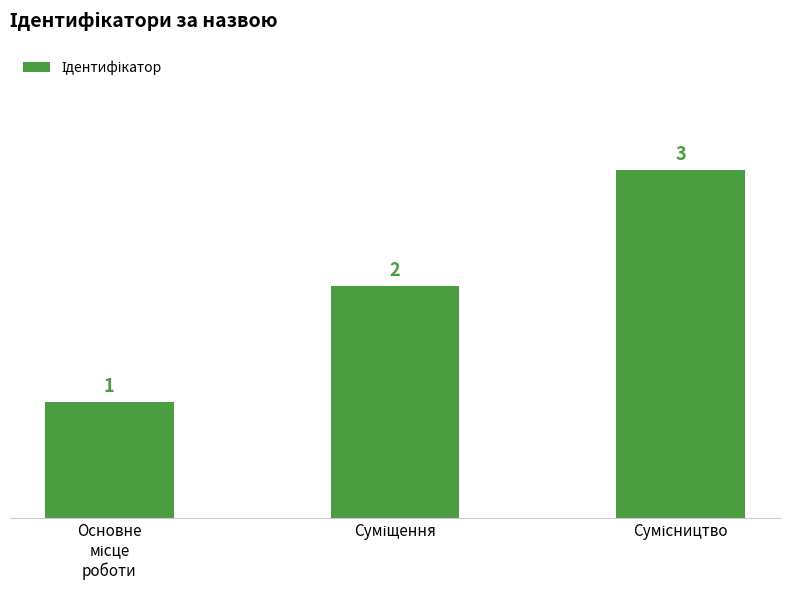

What is the value of the 3rd bar from the left?

3